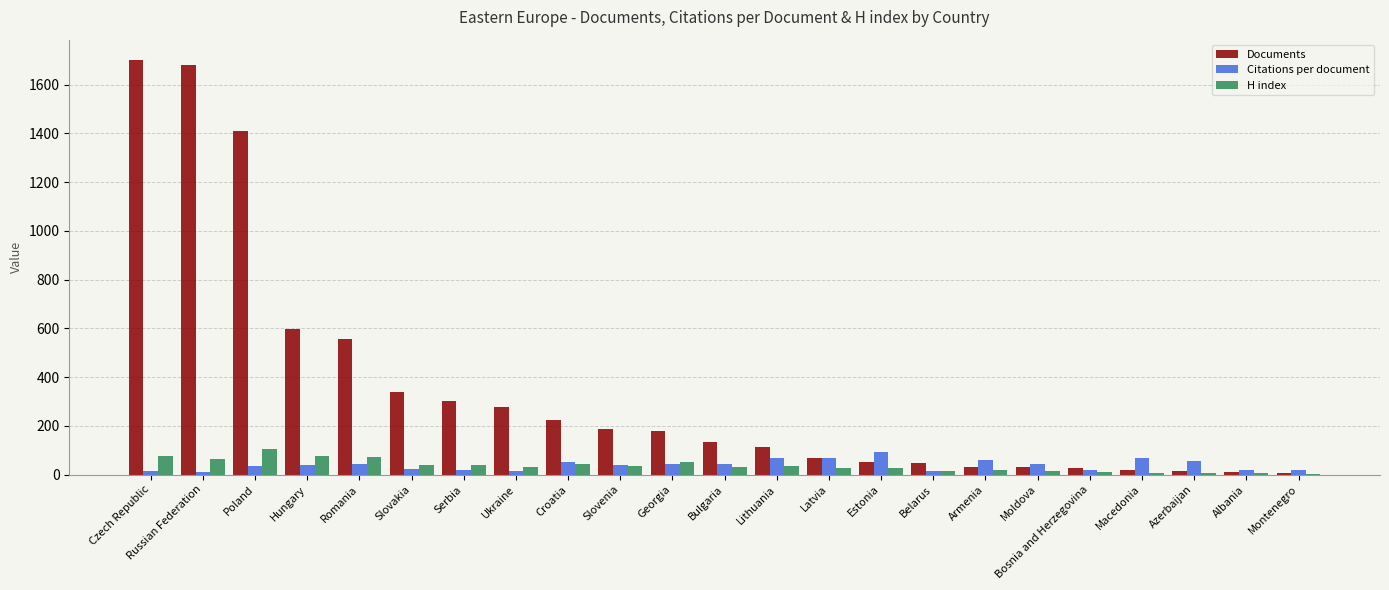

Which series has the widest spread of values?

Documents